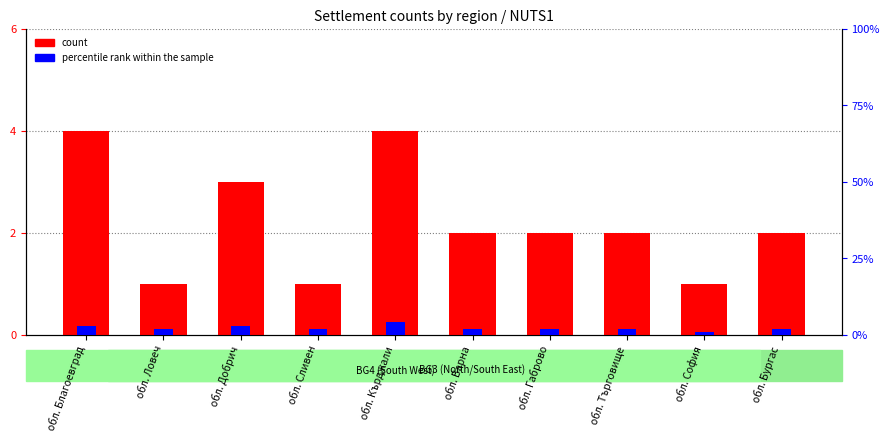

What is the sum of all percentile rank within the sample values?

23